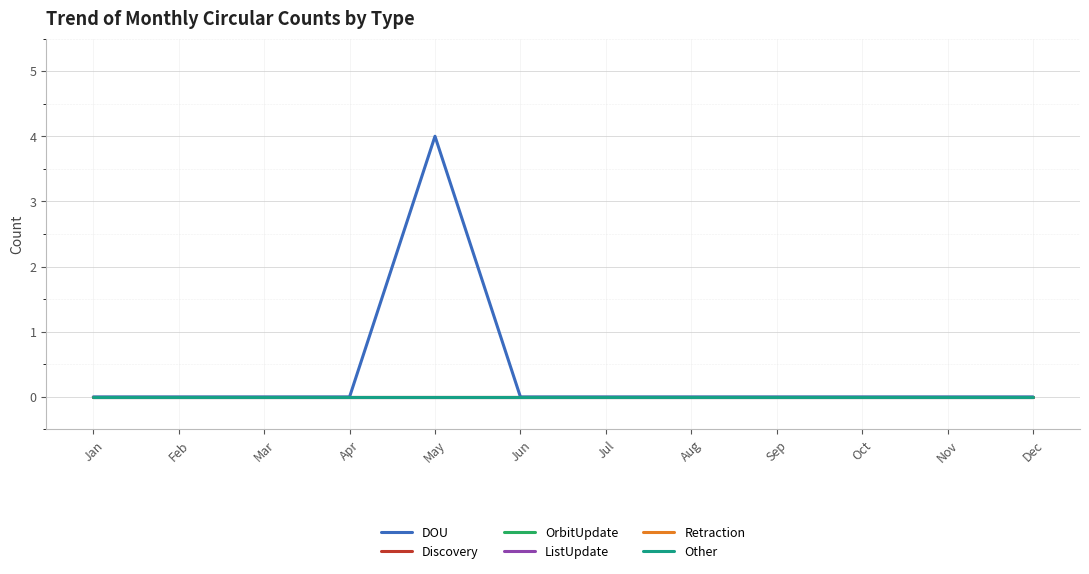

True or false: ListUpdate has more than 0 interior local peaks.

False